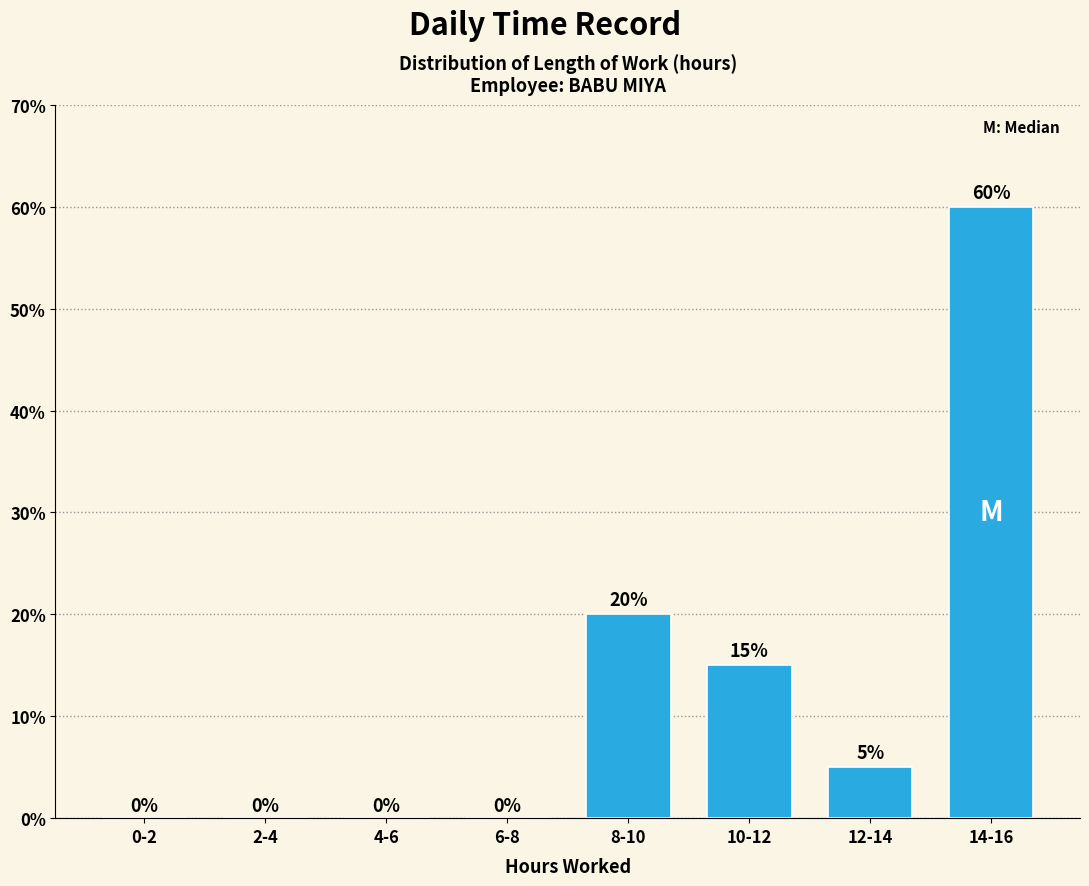

Reading right to left, extract all data points from this chart.

14-16=60	12-14=5	10-12=15	8-10=20	6-8=0	4-6=0	2-4=0	0-2=0